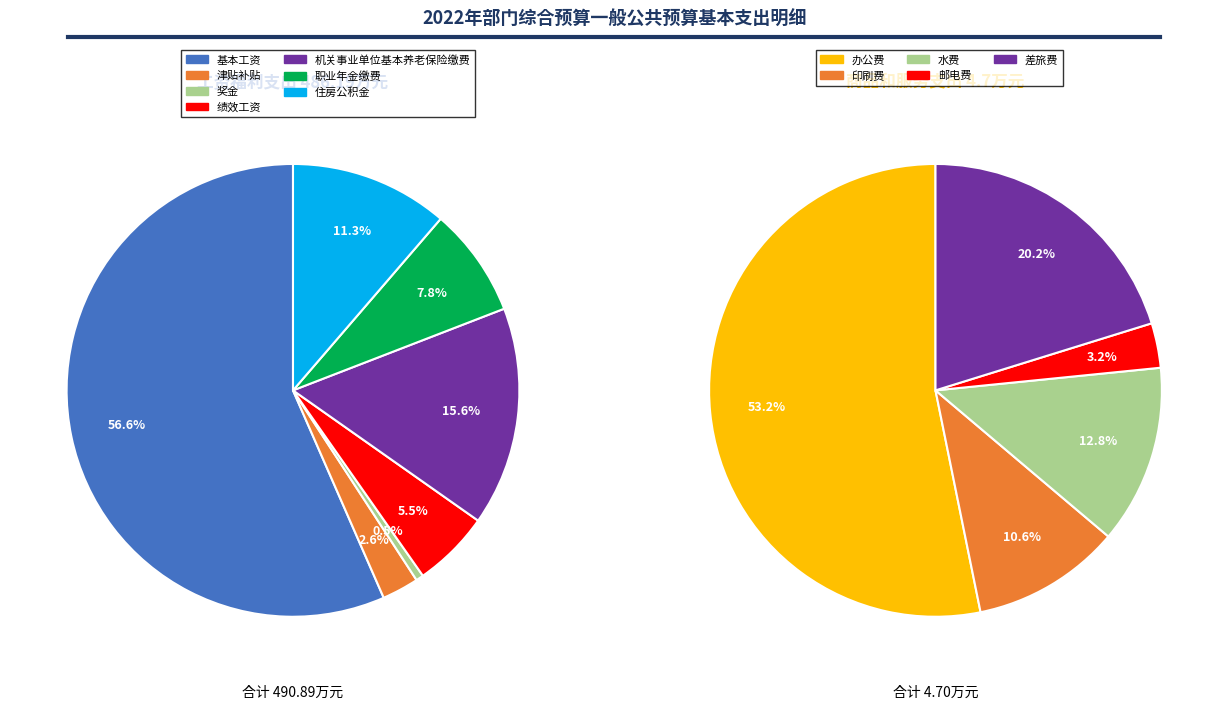

Which has a higher value, 工资福利支出 or 商品和服务支出?

工资福利支出